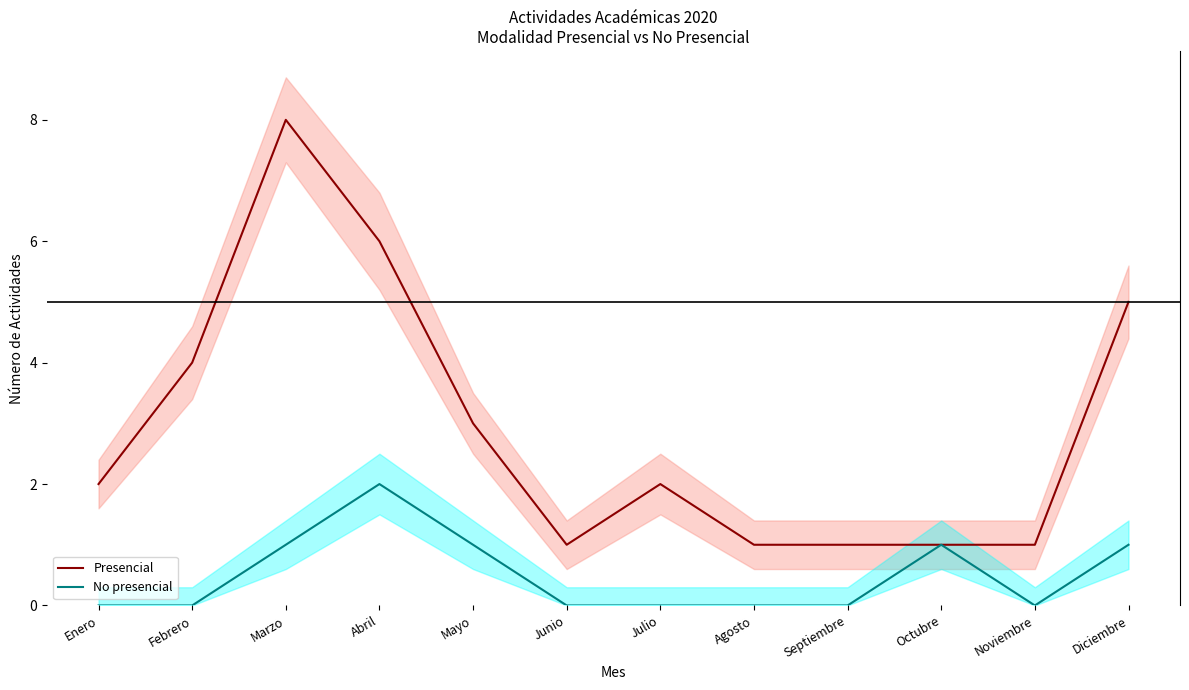

Does the chart display data point markers on the line(s)?

No